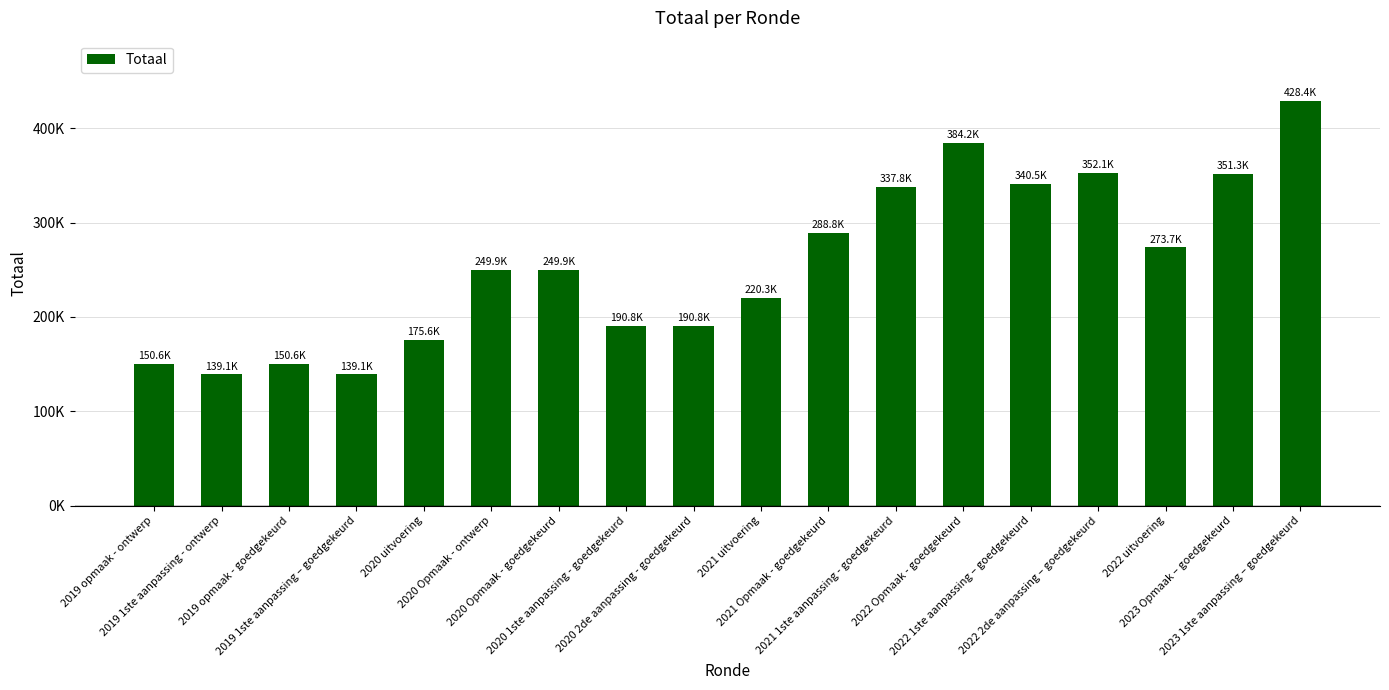

Are the bars horizontal?

No